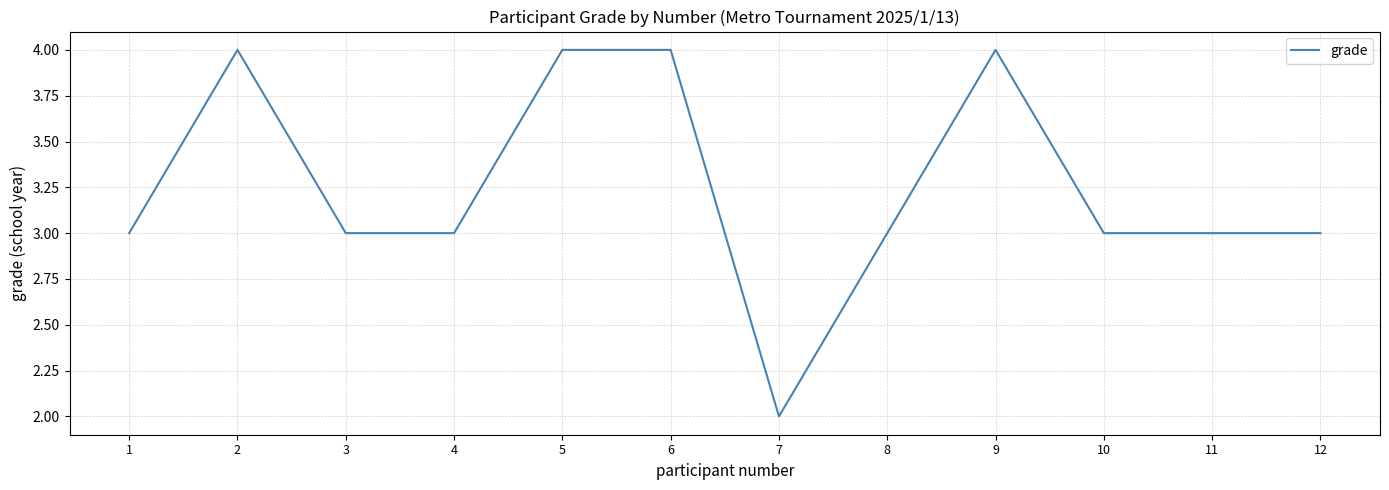

How many categories are shown in the chart?

12